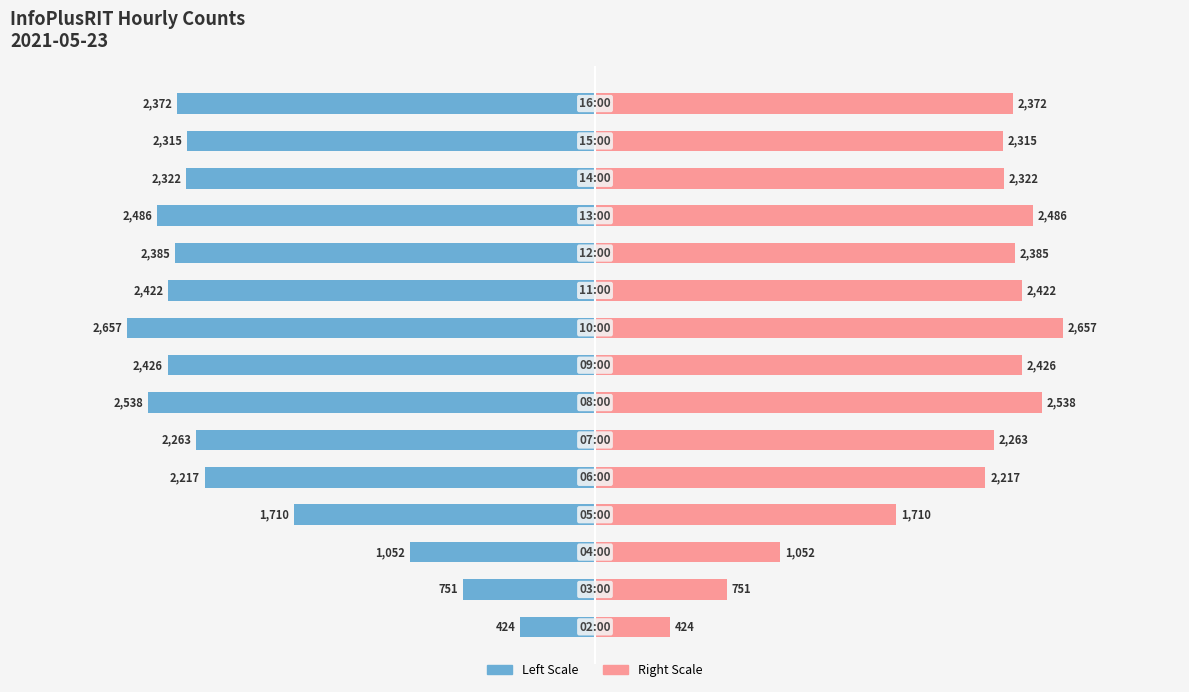

What is the value of the Hourly Count (Right) bar at the 2nd from the left?

751